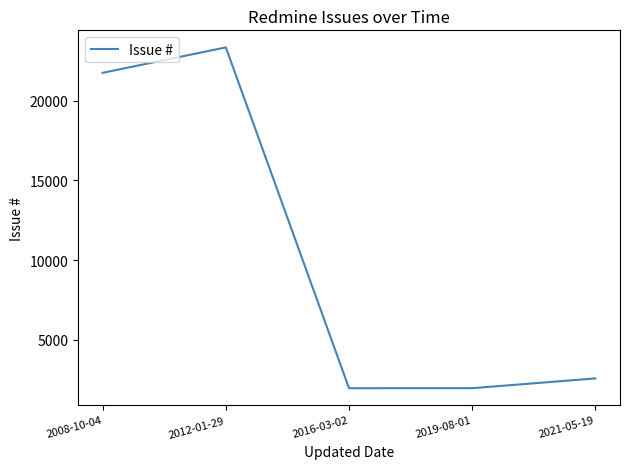

What is the difference between the second highest and minimum values?

19775